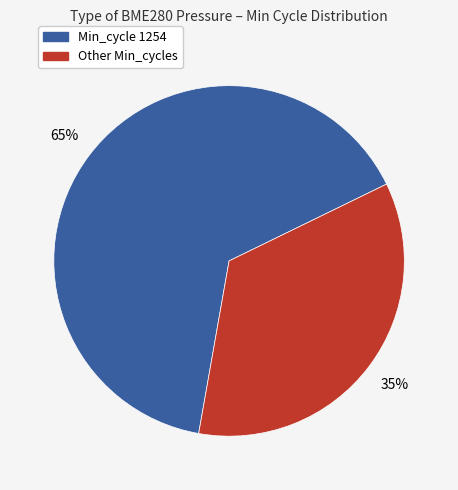

To the nearest percent, what is the difference between the largest and smallest slice percentages?

30%